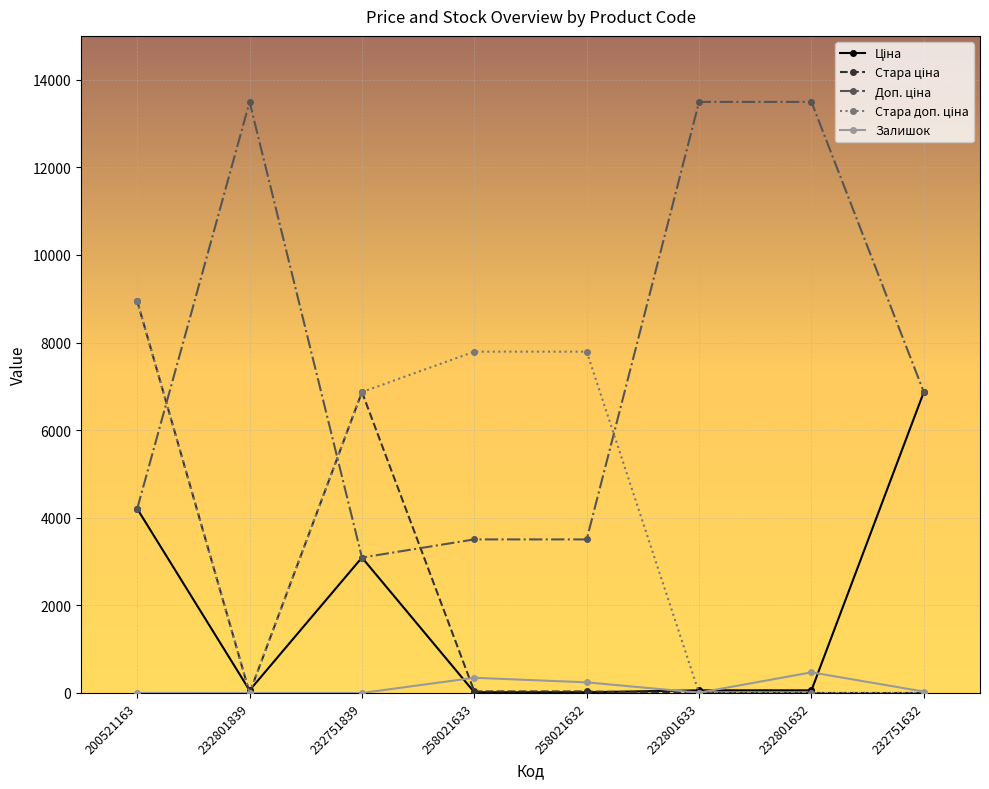

At which category is the sum across all series the highest?

200521163